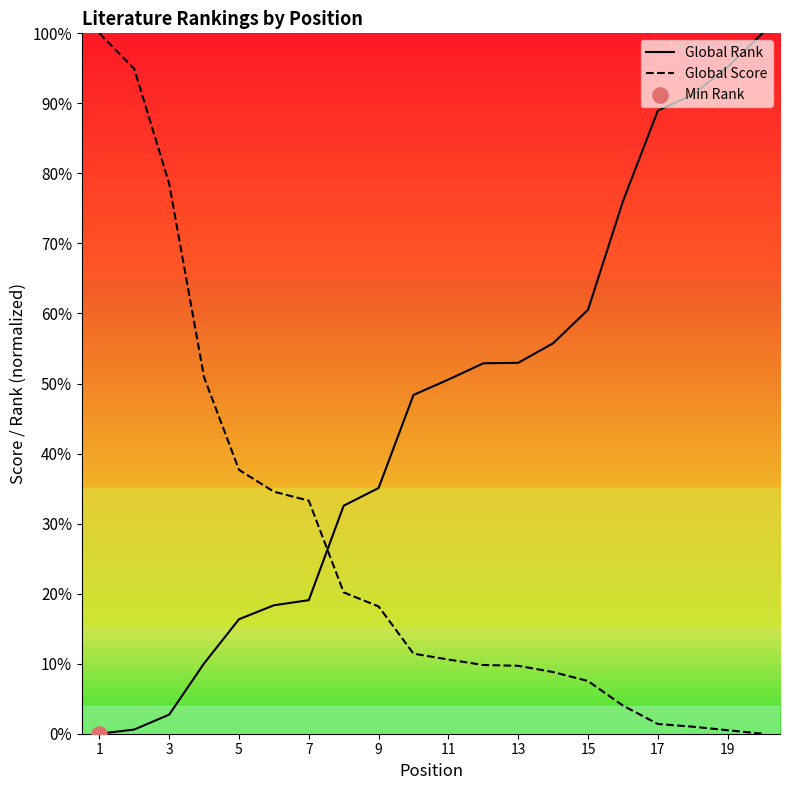

Is the value of Global Score at 15 greater than the value of Global Rank at 13?

No